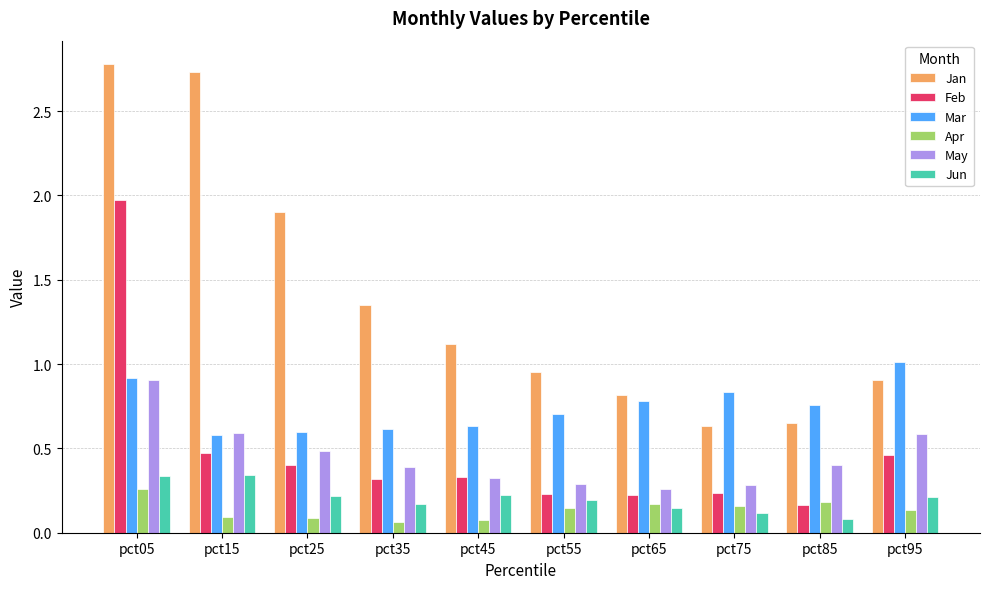

What is the difference between the maximum and minimum values in the Jan series?

2.1